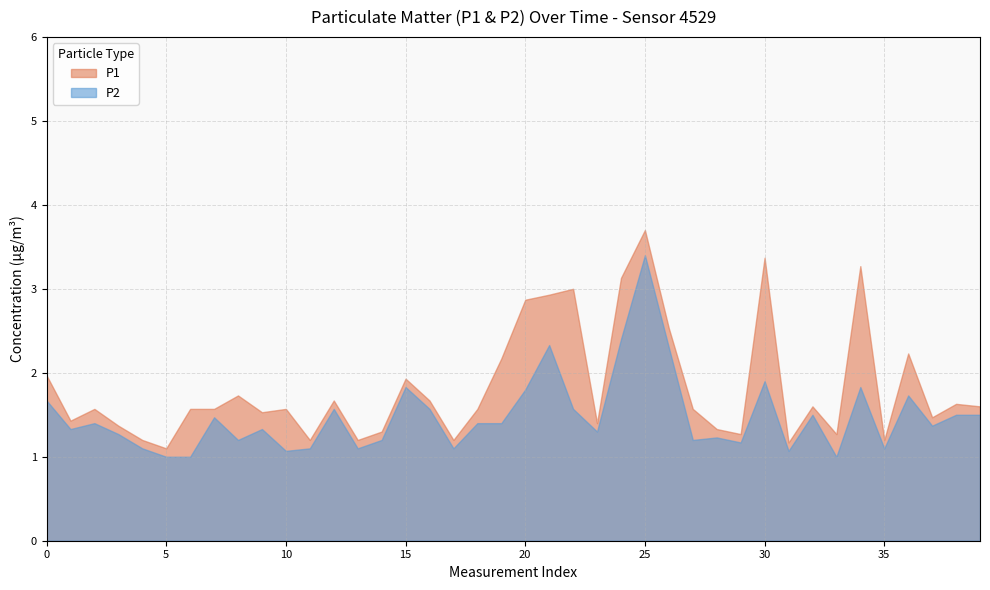

What is the spread (max minus min) of values at 36?

0.5